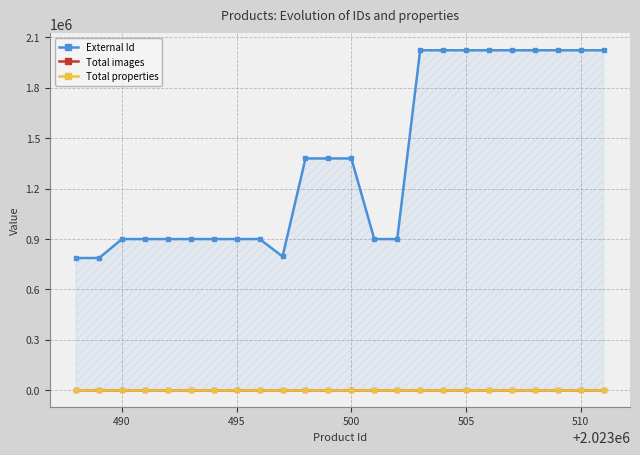

True or false: Total images and Total properties cross at least once.

False